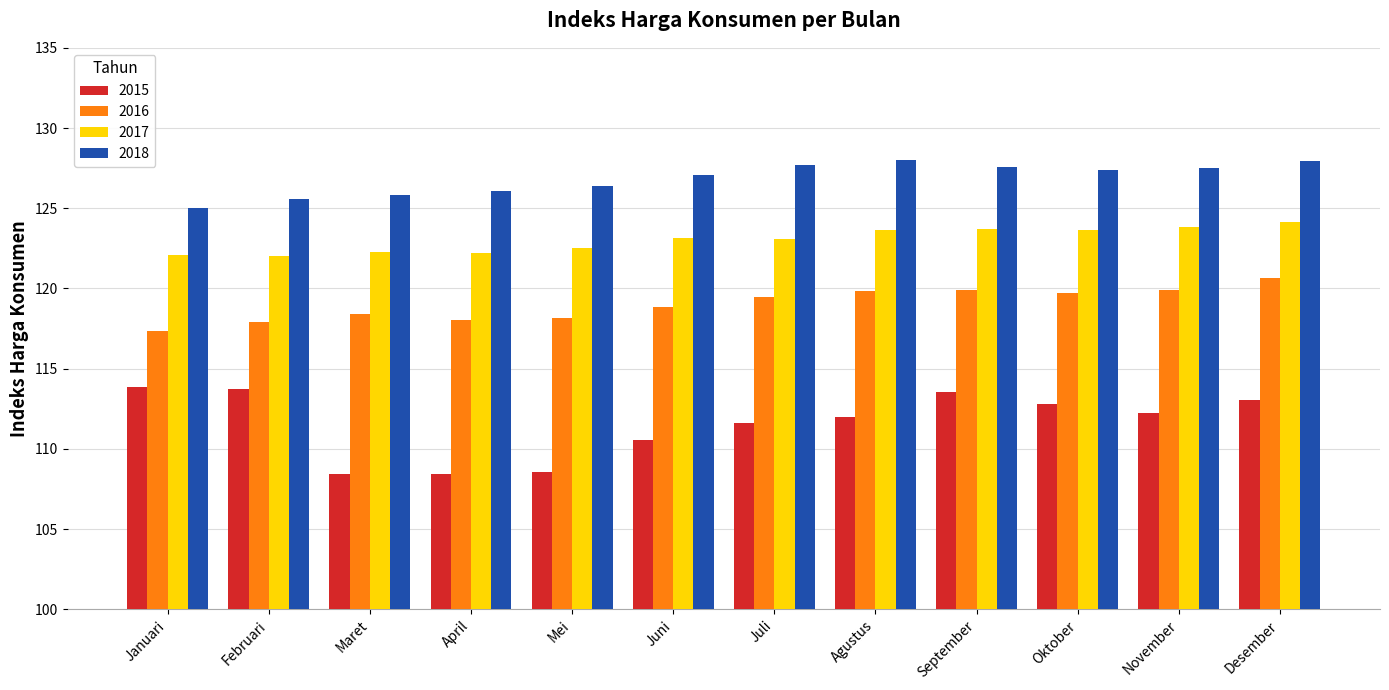

What position from the left is Februari?

2